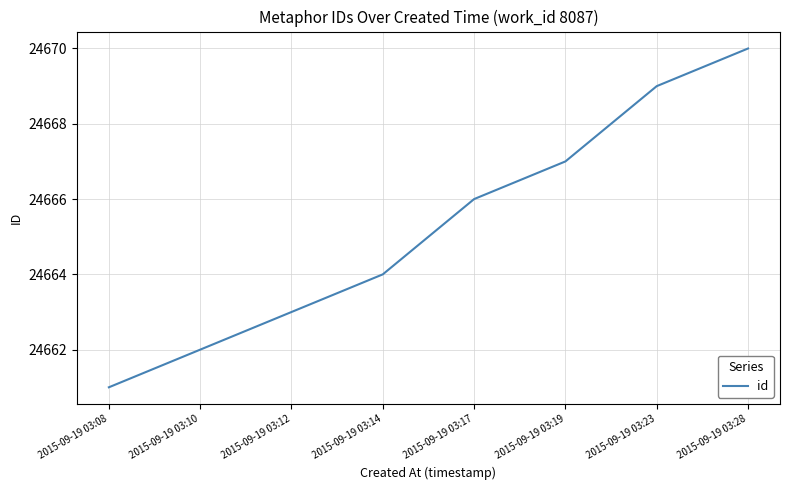

List the labels in order of value, smallest first.

2015-09-19 03:08, 2015-09-19 03:10, 2015-09-19 03:12, 2015-09-19 03:14, 2015-09-19 03:17, 2015-09-19 03:19, 2015-09-19 03:23, 2015-09-19 03:28